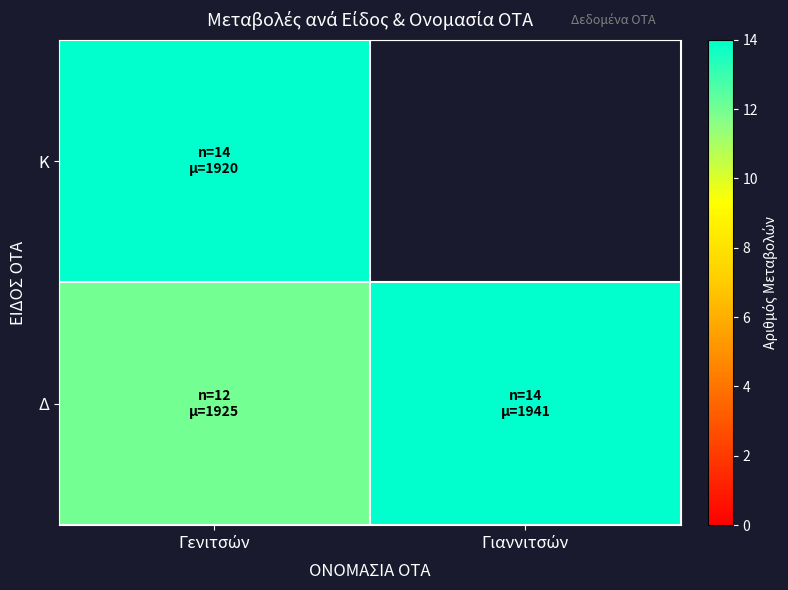

How many distinct data groups are displayed?

2